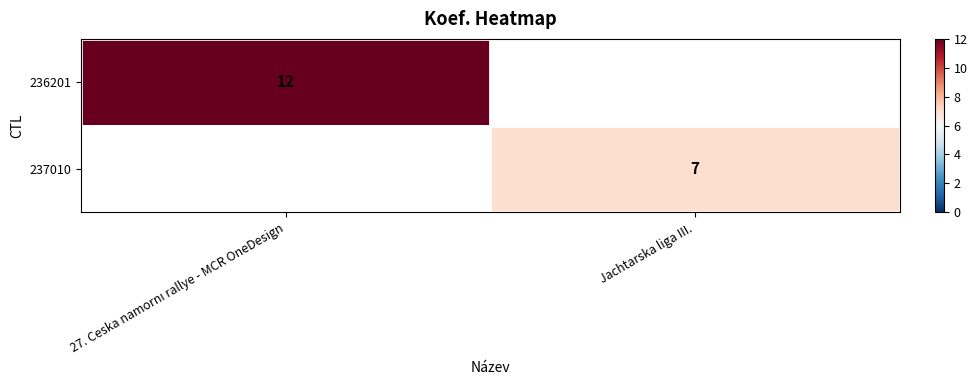

The value of 237010 at Jachtarska liga III. is 10. True or false?

False